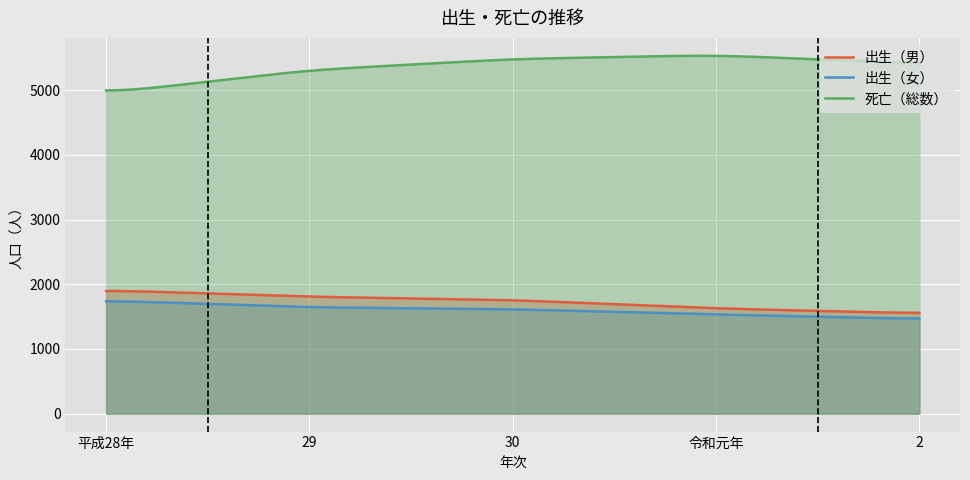

At which label does 出生（男） first exceed 1757?

平成28年